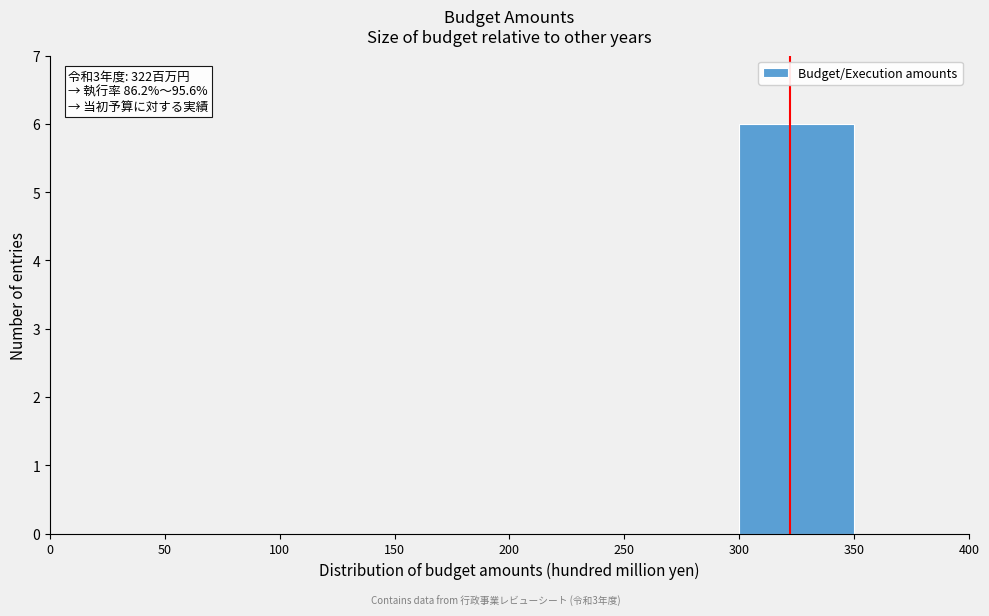

Which range on the x-axis has the tallest bar?

300 to 350